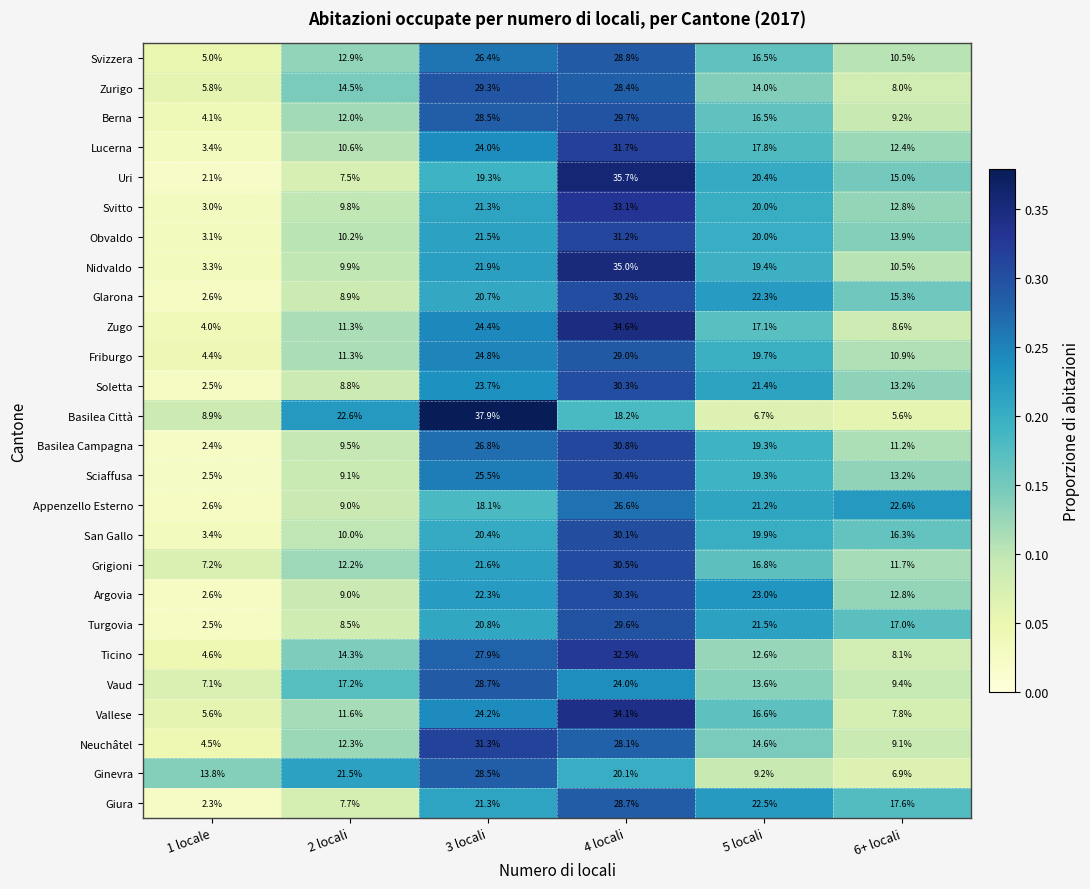

At which label does Berna reach its minimum?

1 locale